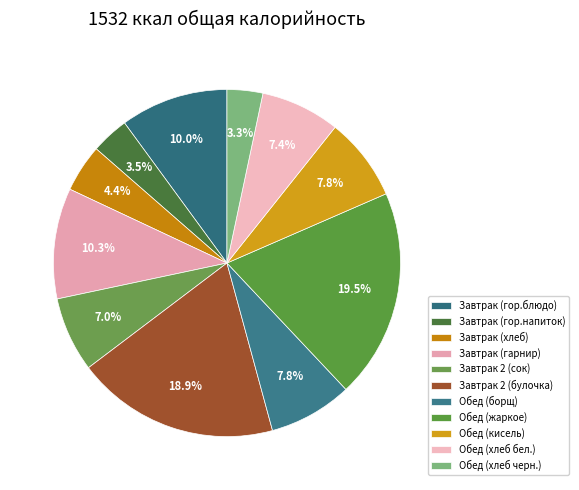

Is Завтрак (хлеб) the majority of the pie?

No